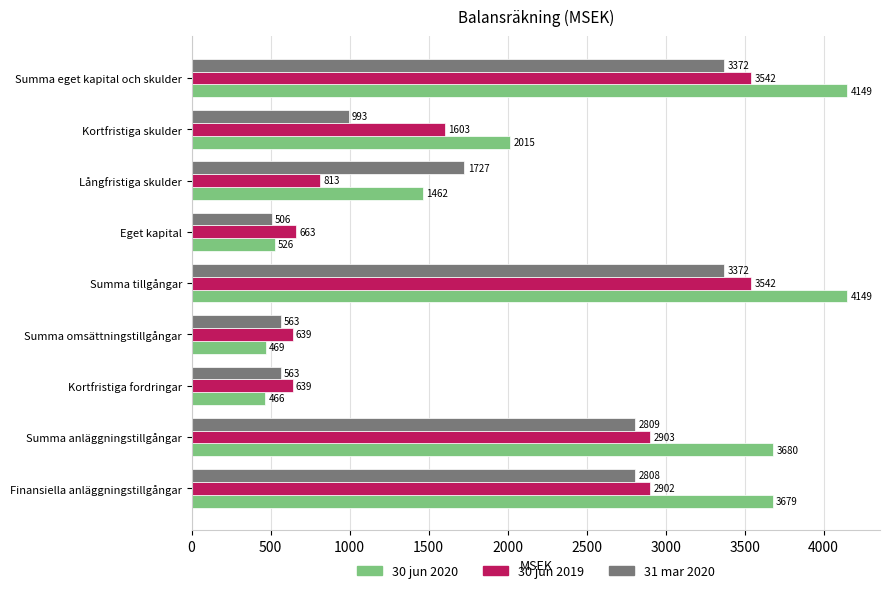

The value of 31 mar 2020 at Eget kapital is 506. True or false?

True